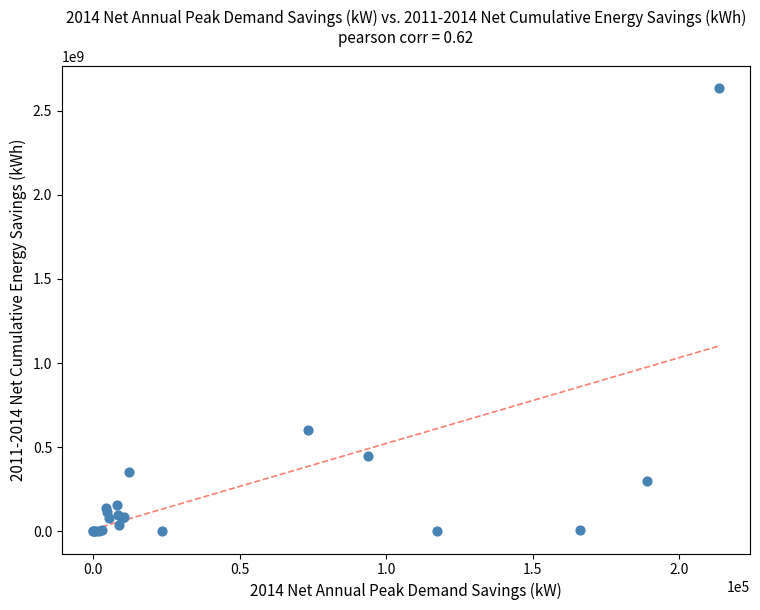

What Y value in the scatter plot is closest to 1315701569?

604196658.5